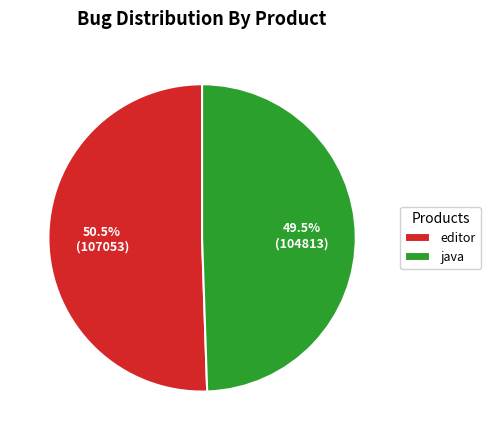

Is there a majority slice in this chart?

Yes